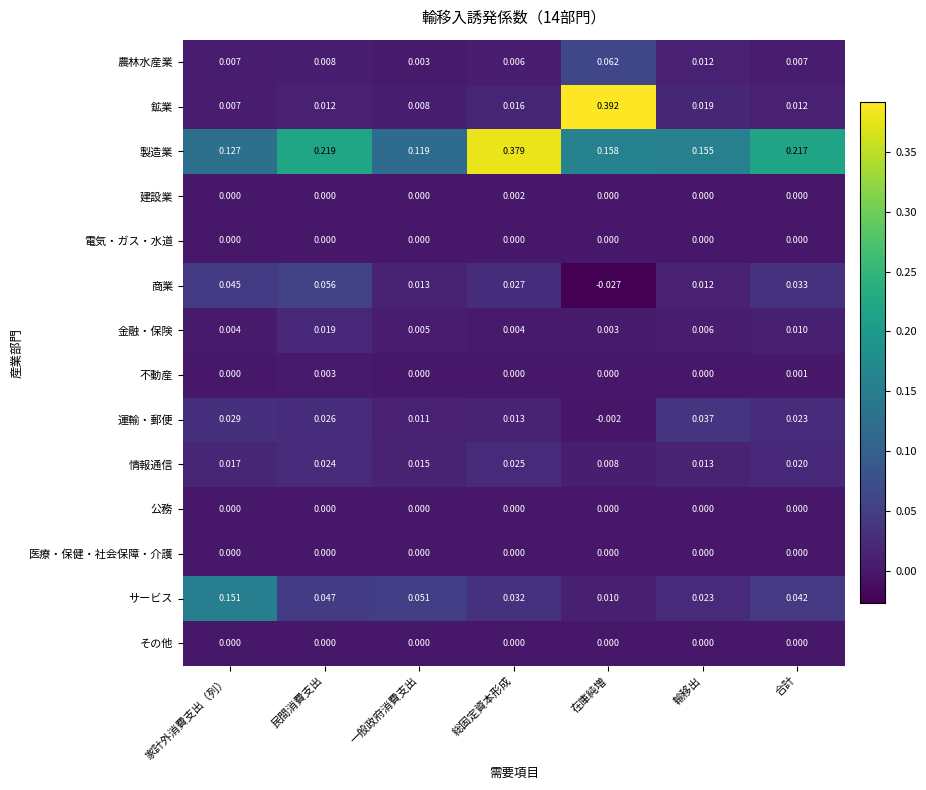

Which series has the largest total across all categories?

製造業